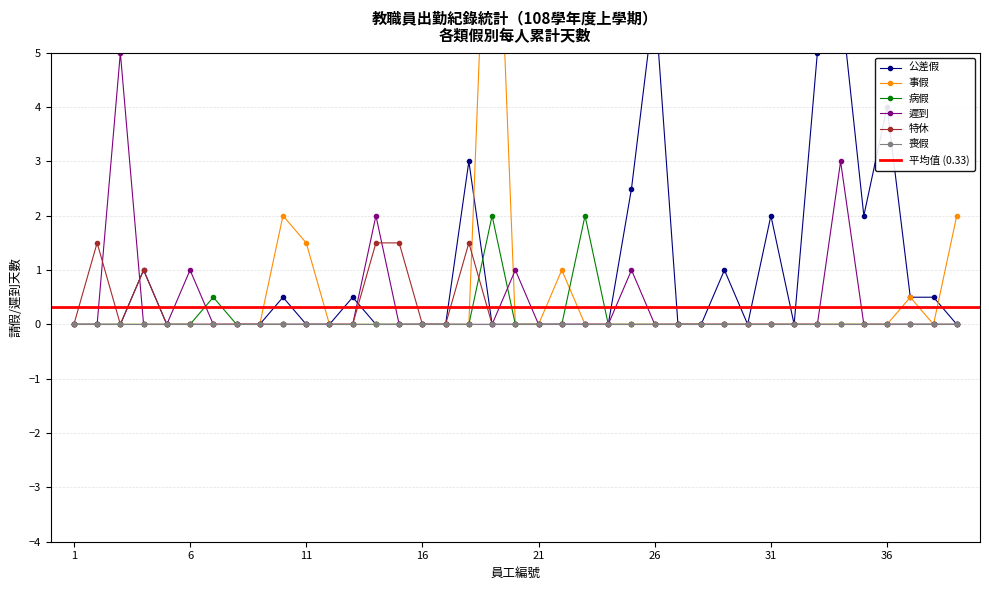

What is the difference between the maximum and minimum values in the 公差假 series?

6.0